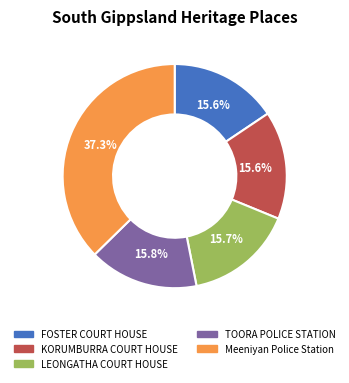

To the nearest percent, what percentage of the pie is FOSTER COURT HOUSE?

16%